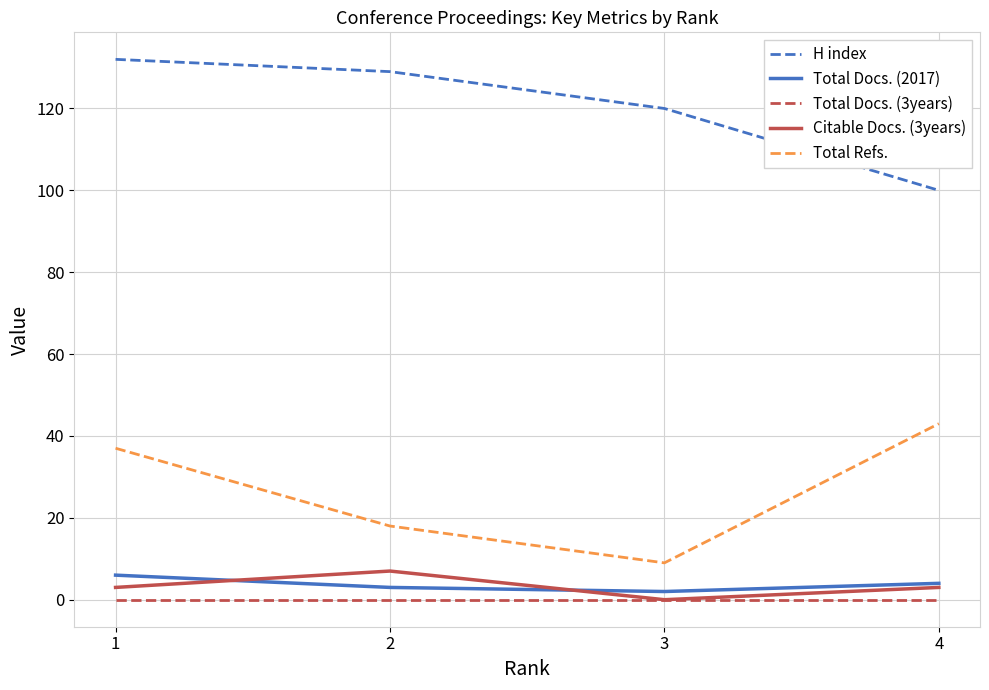

Between 1 and 3, which series saw the biggest shift?

Total Refs.